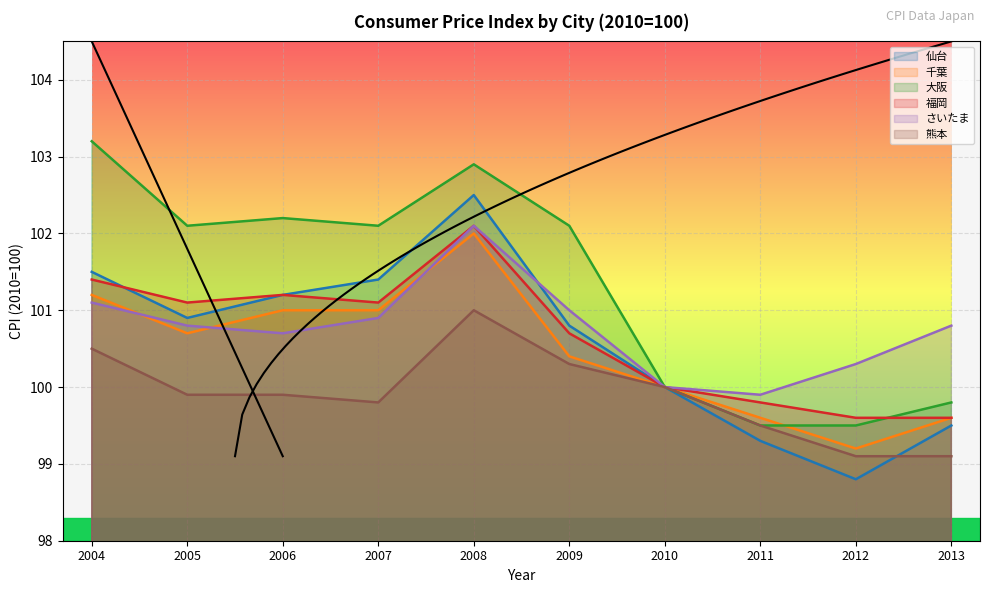

True or false: 福岡 has a value of 146.5 at 2008.

False